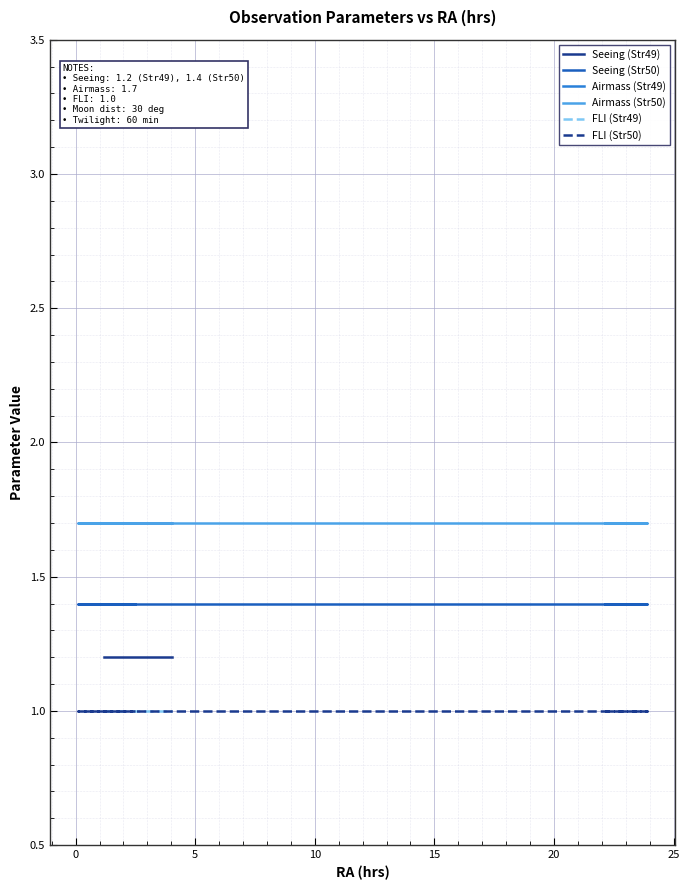

True or false: Seeing (Str49) and Airmass (Str49) cross at least once.

False